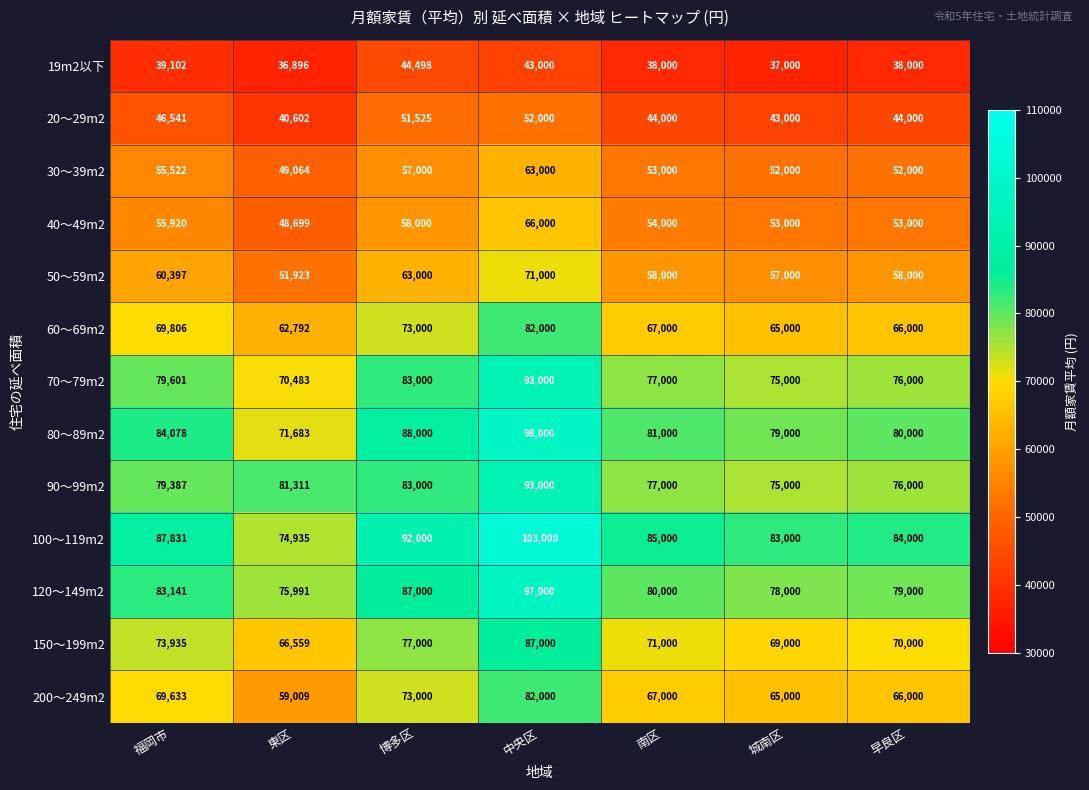

What is the difference between the maximum and second lowest values in the 50～59m2 series?

14000